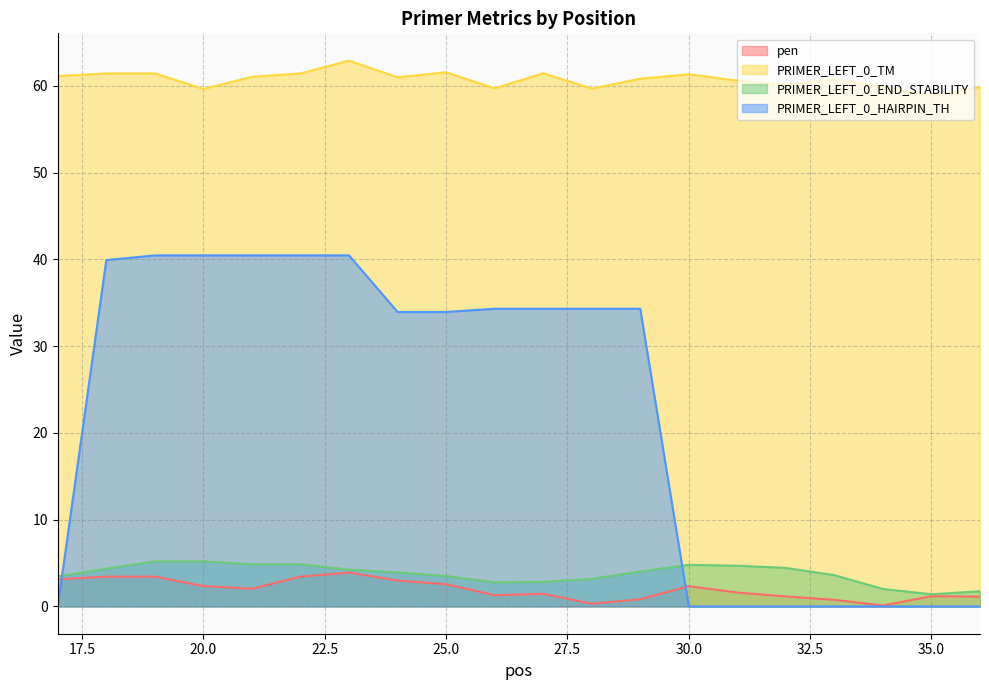

What is the value of the pen point at the 14th from the left?

2.3